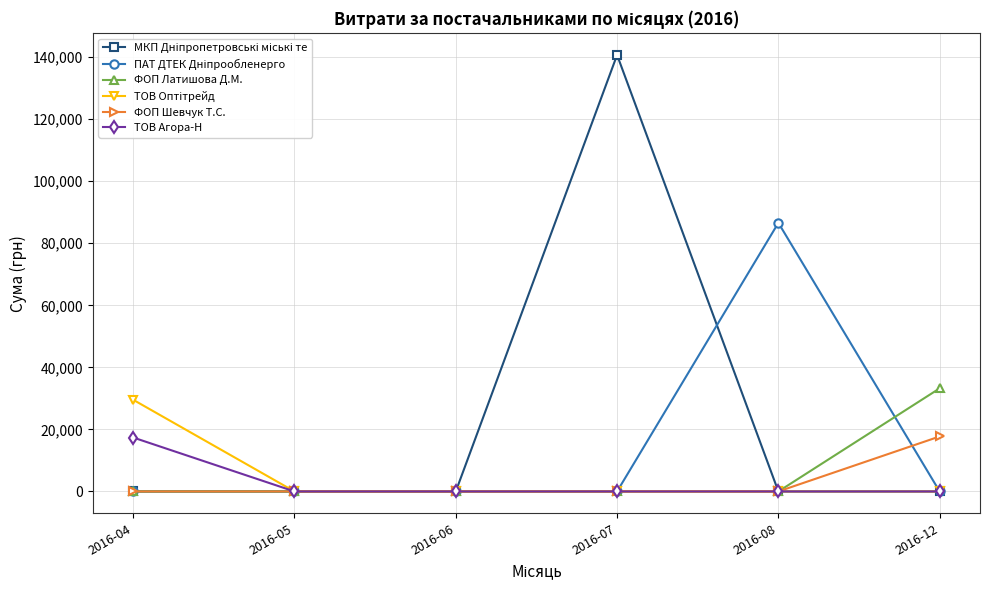

Between 2016-06 and 2016-12, which series saw the biggest shift?

ФОП Латишова Д.М.